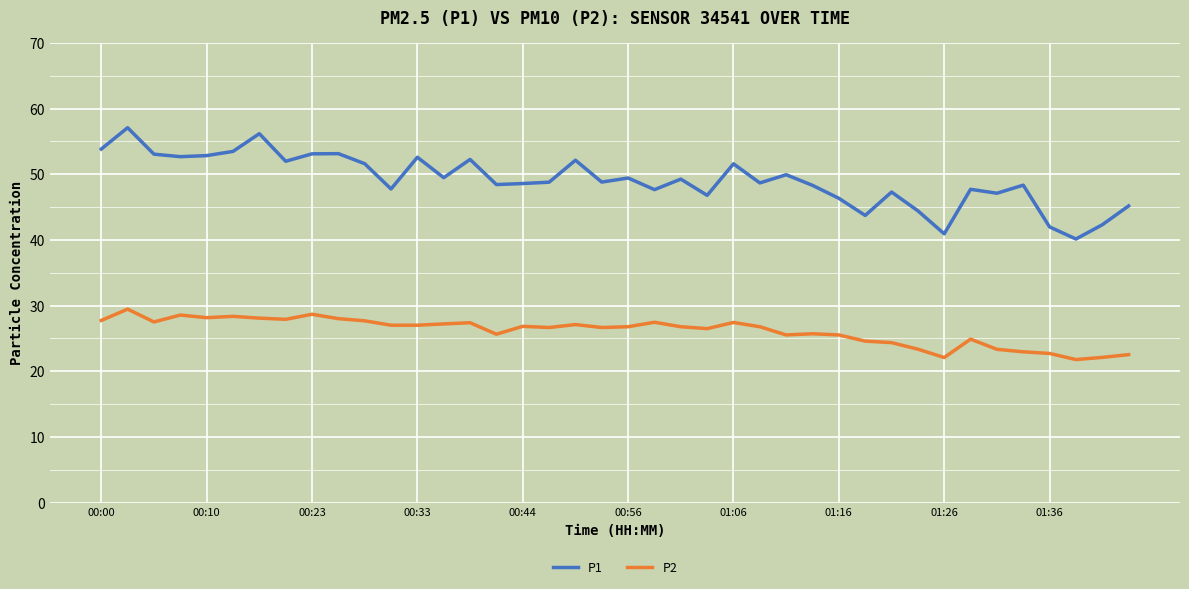

How many lines are shown in the chart?

2